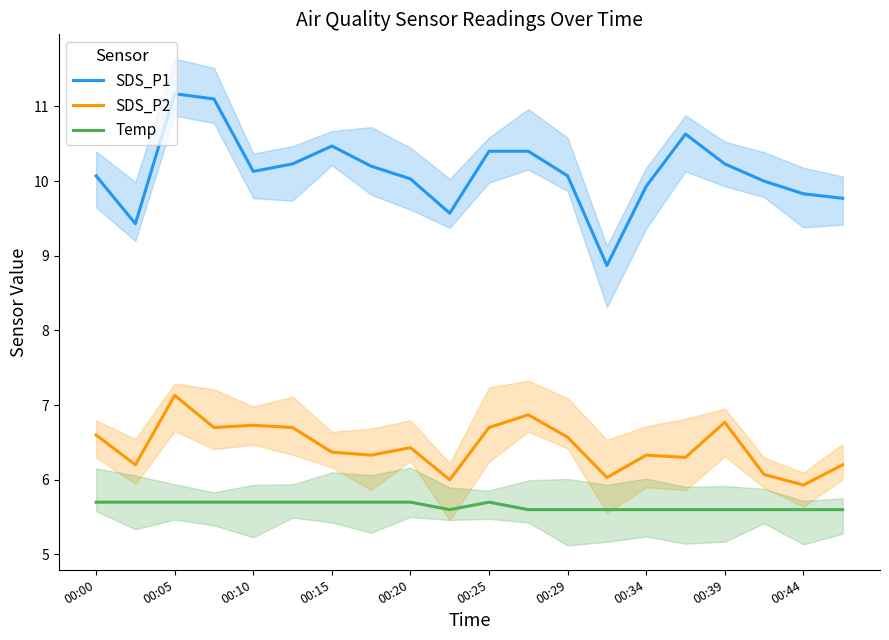

Which series has the largest total across all categories?

SDS_P1